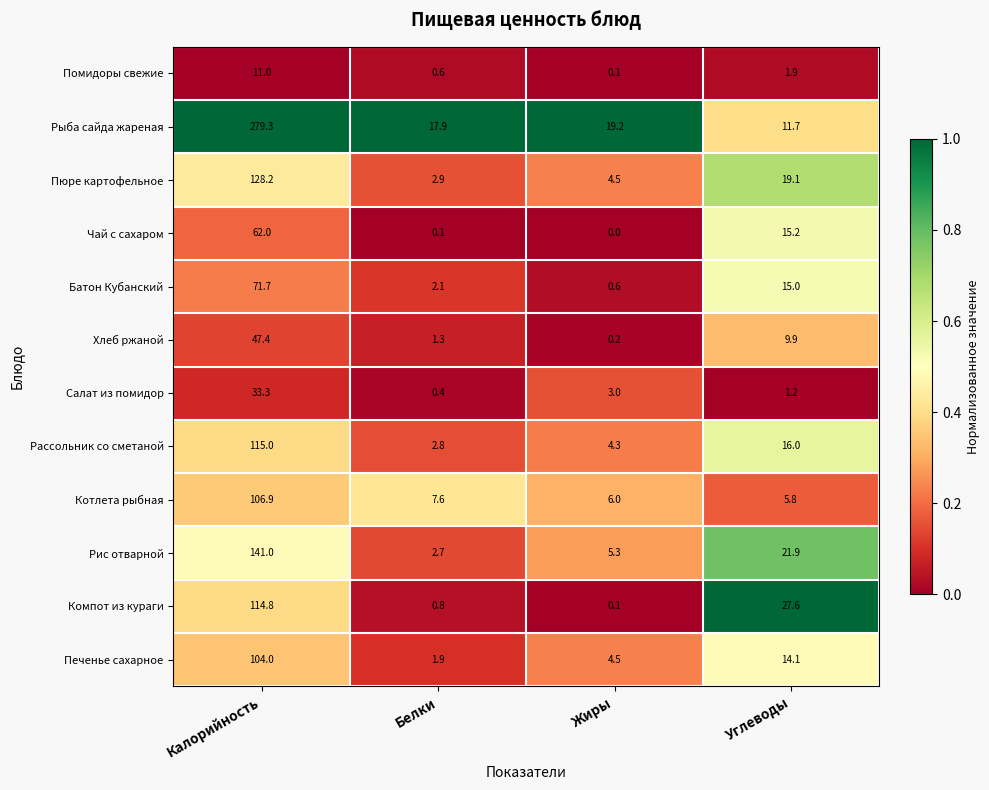

Is it true that Помидоры свежие equals 0.1 at Жиры?

True